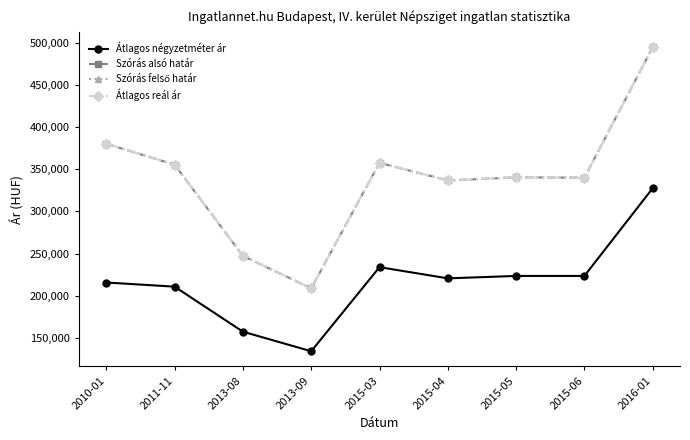

True or false: Átlagos négyzetméter ár and Átlagos reál ár cross at least once.

False